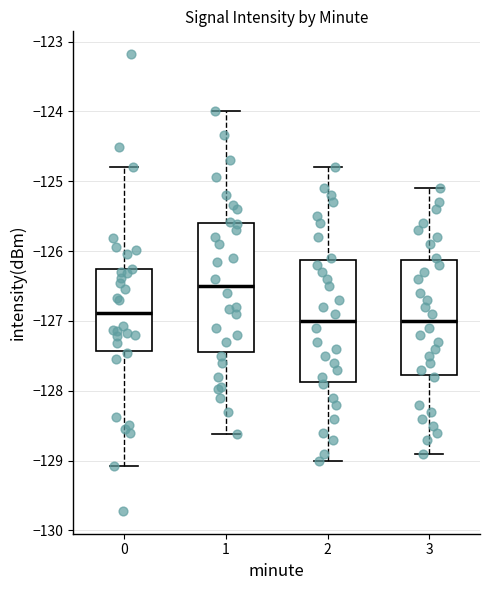

Reading left to right, transcribe this box plot: for each box, give where its median line is, the range the box spans, and where its two whiskers end, as read against the y-axis. The values are not printed on the chart, so give them approximately, as read against the axis.

0: median -126.9, box -127.4 to -126.3, whiskers -129.1 to -124.8
1: median -126.5, box -127.4 to -125.6, whiskers -128.6 to -124.0
2: median -127.0, box -127.9 to -126.1, whiskers -129.0 to -124.8
3: median -127.0, box -127.8 to -126.1, whiskers -128.9 to -125.1